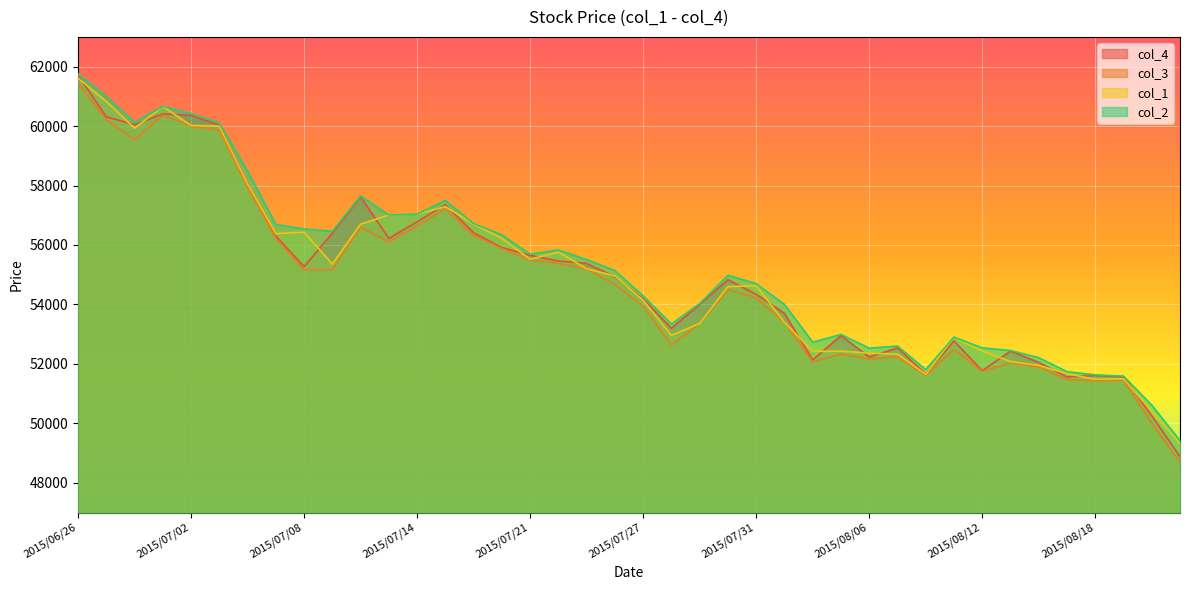

Between 2015/07/21 and 2015/08/14, which series saw the biggest shift?

col_4